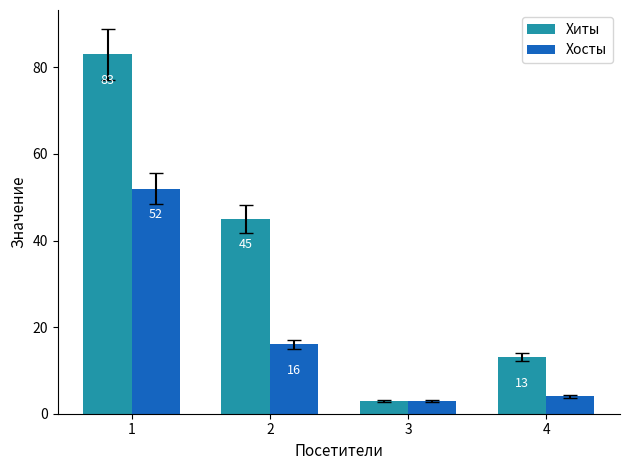

What is the value of the Хиты bar at the 3rd from the left?

3